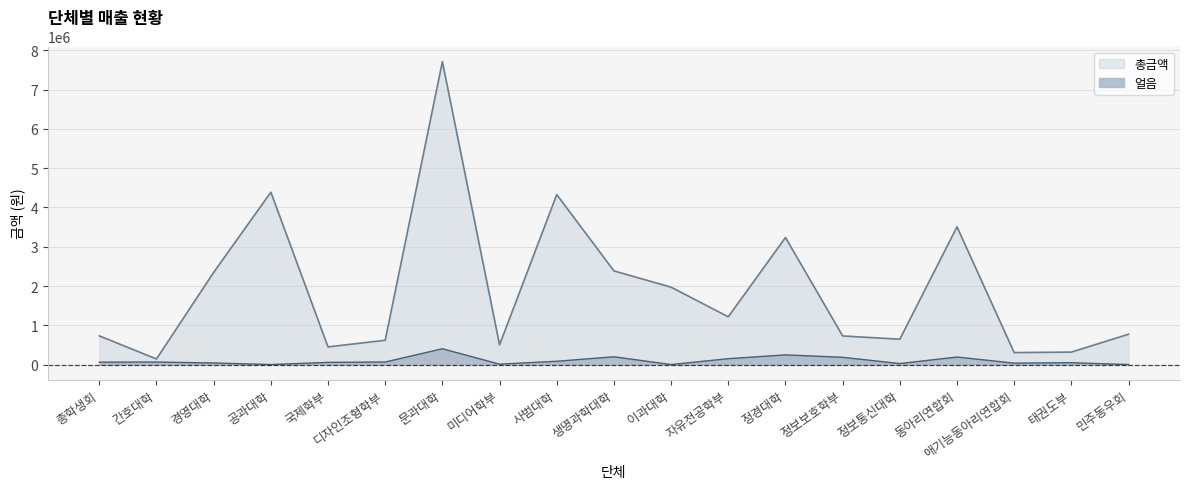

What is the sum of the 얼음 values at 생명과학대학 and 이과대학?

198000